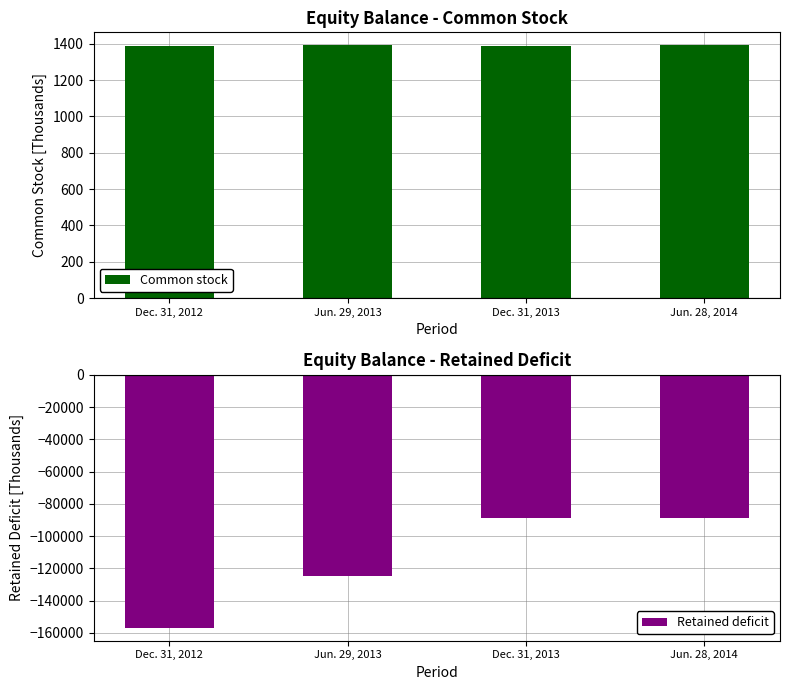

How many values in the Common stock series exceed 1392?

1